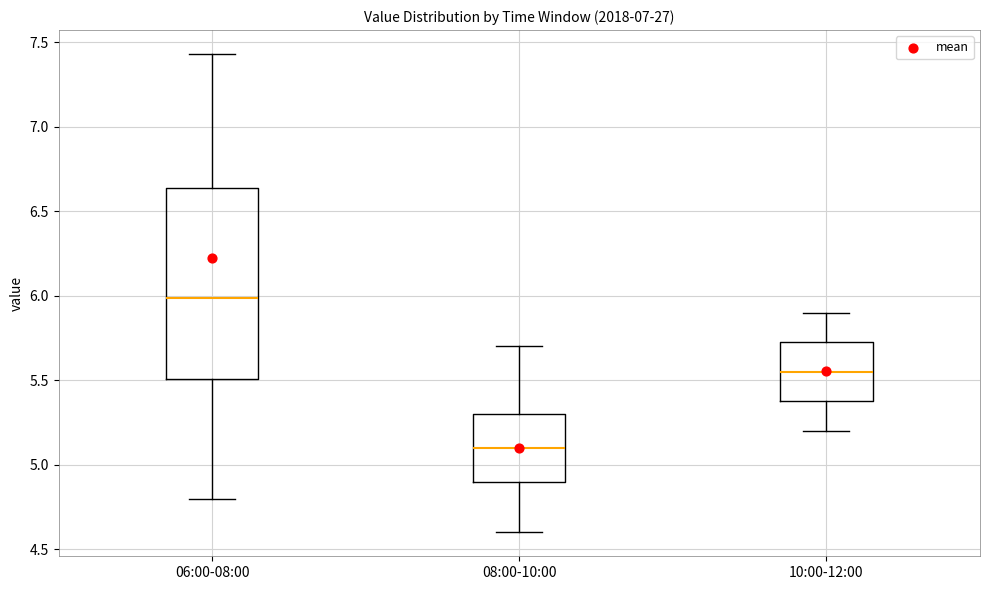

Which box's median line is the lowest?

08:00-10:00